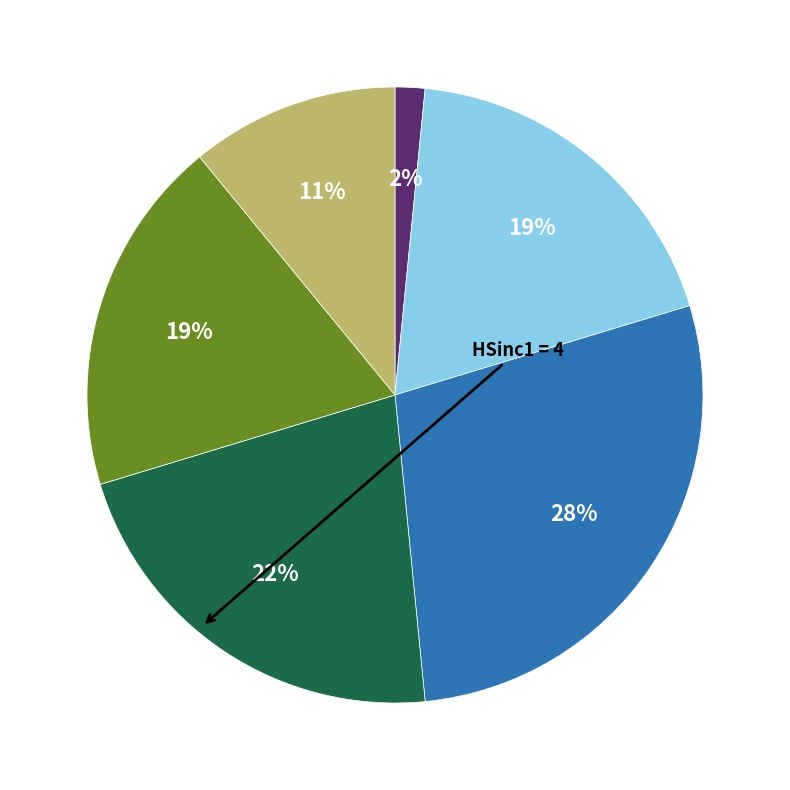

Count the number of slices in the pie.

6